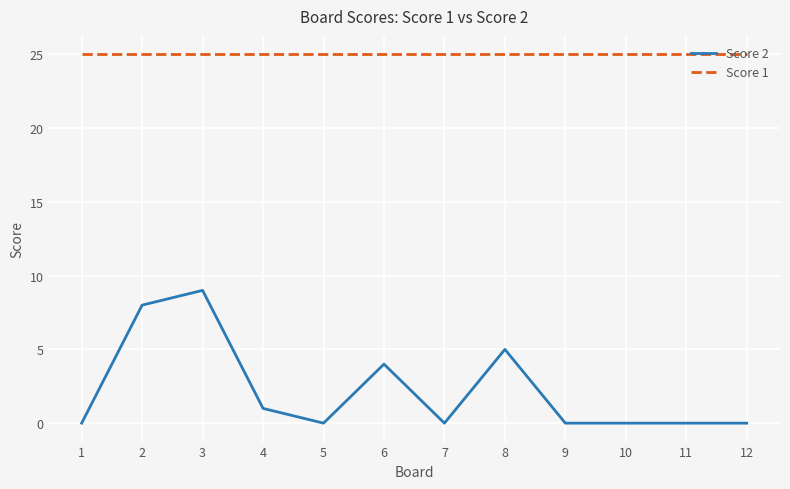

Rank the series by their maximum value, from highest to lowest.

Score 1, Score 2